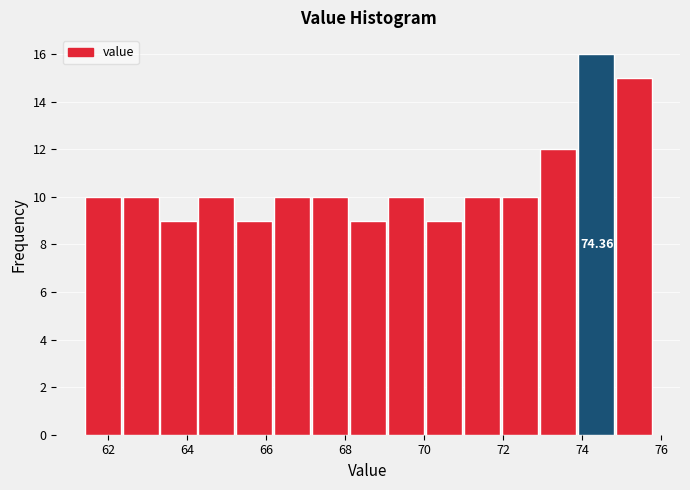

Which range on the x-axis has the tallest bar?

73.88 to 74.84